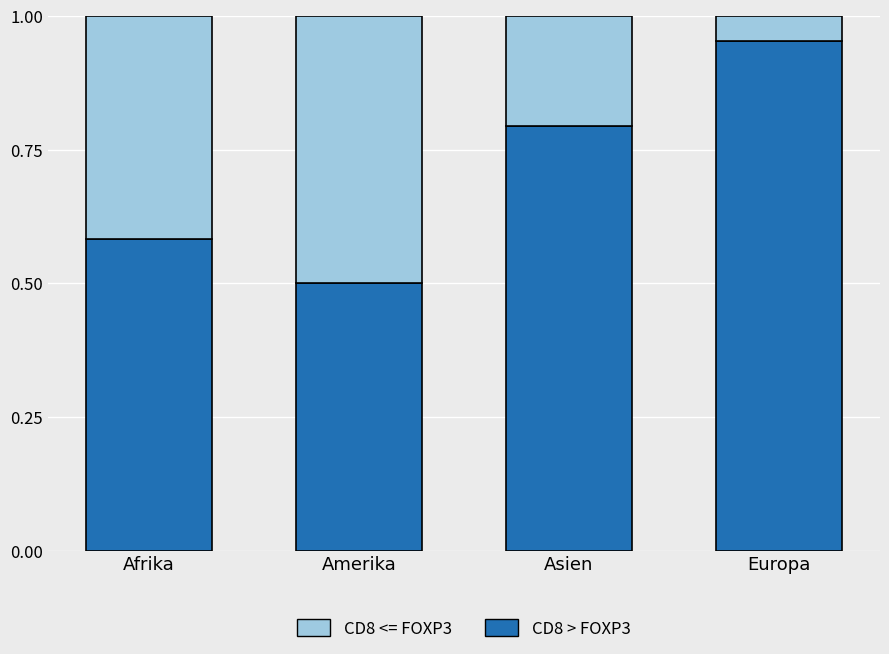

List the labels in order of CD8 > FOXP3 value, largest first.

Europa, Asien, Afrika, Amerika